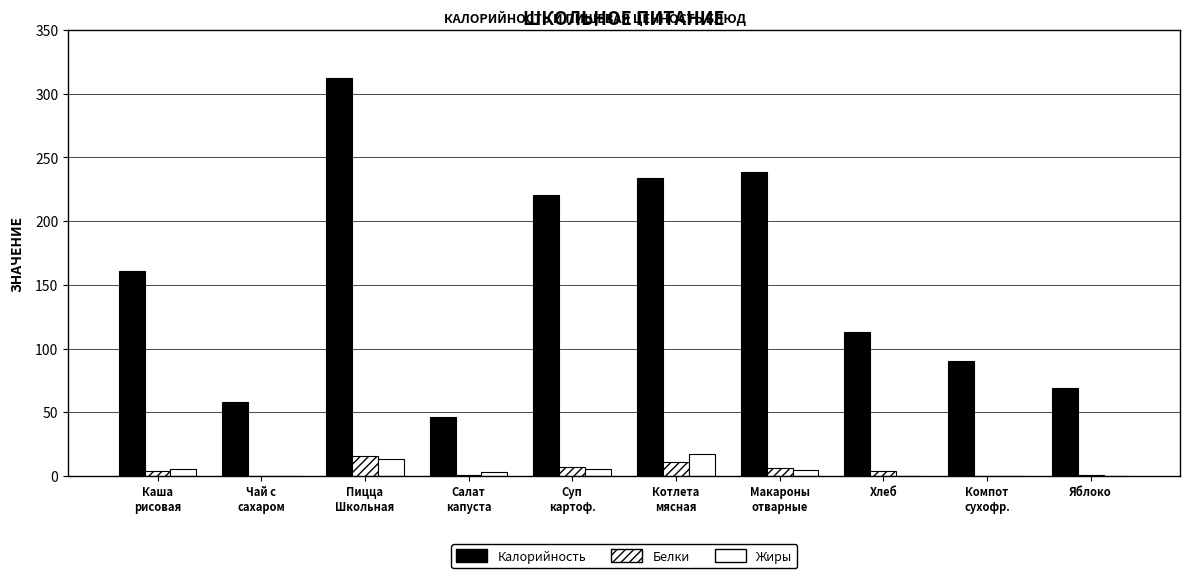

How many groups of bars are there?

10